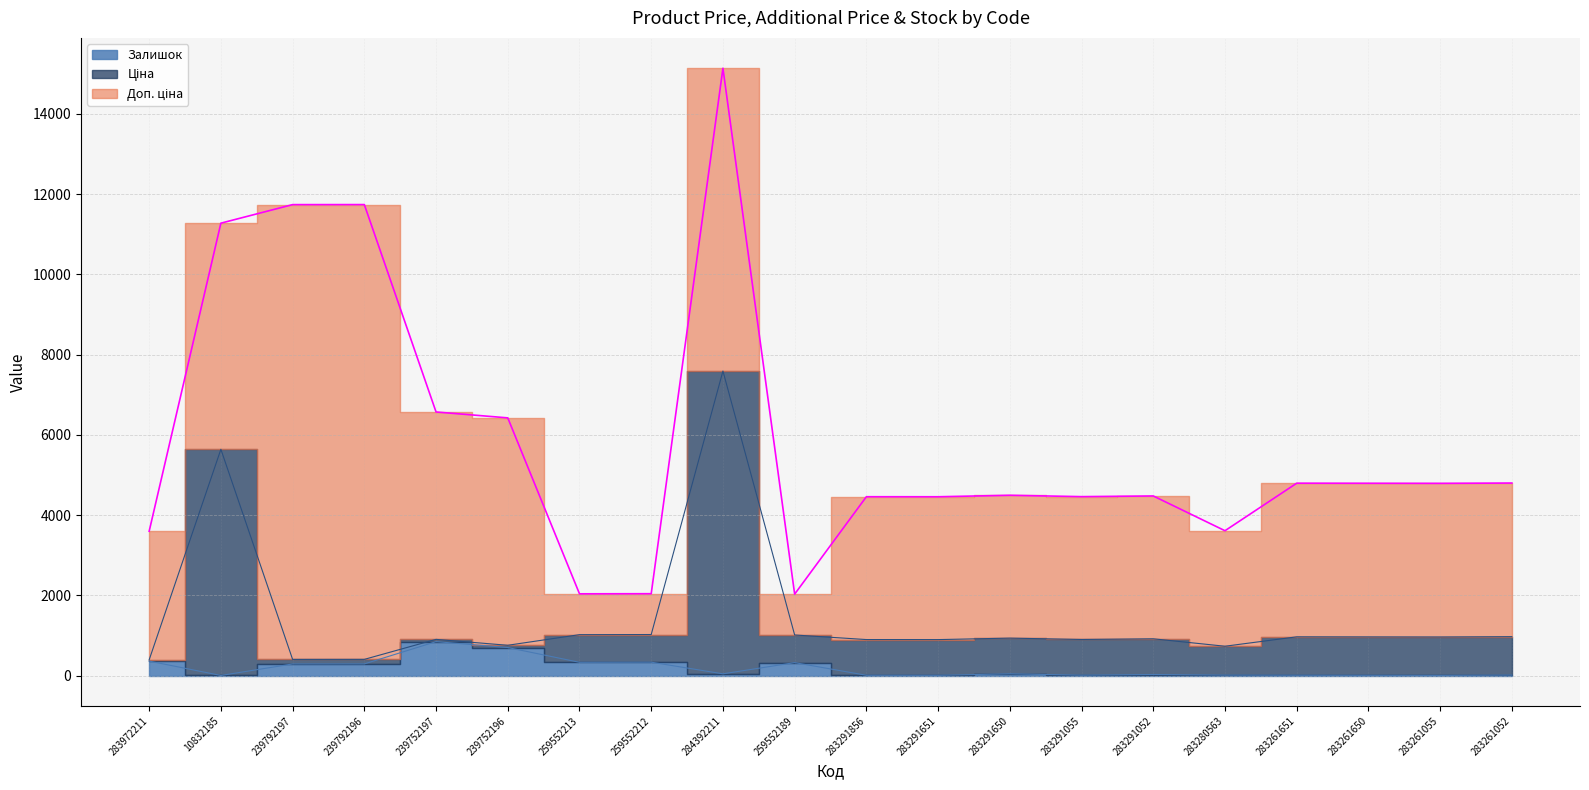

The Ціна series shows 245.6 at 283291651. True or false?

False